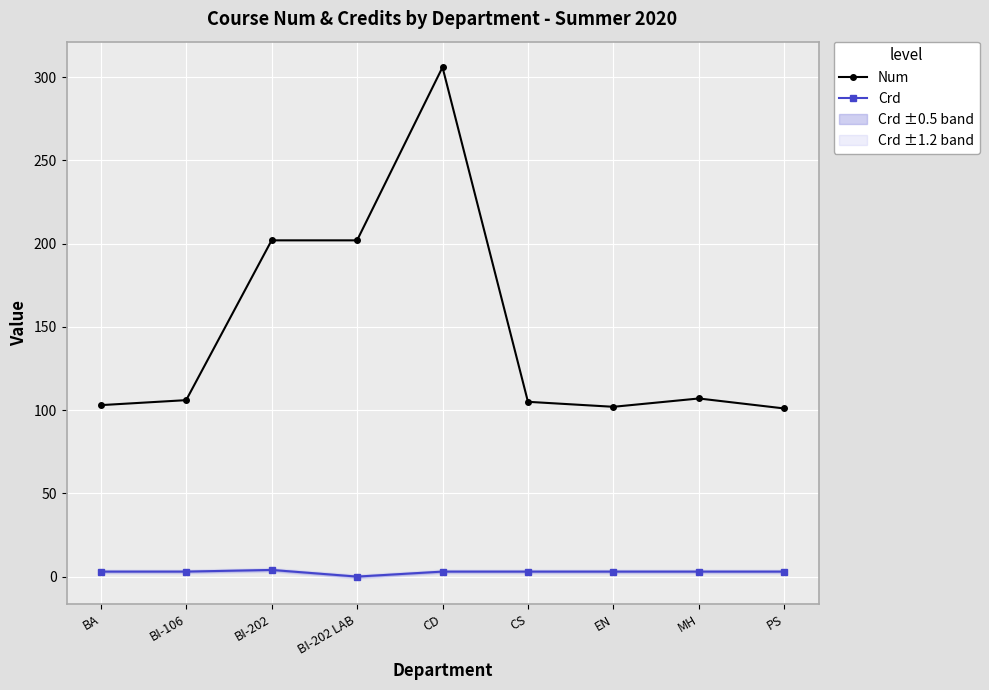

What is the label of the 5th point from the right?

CD